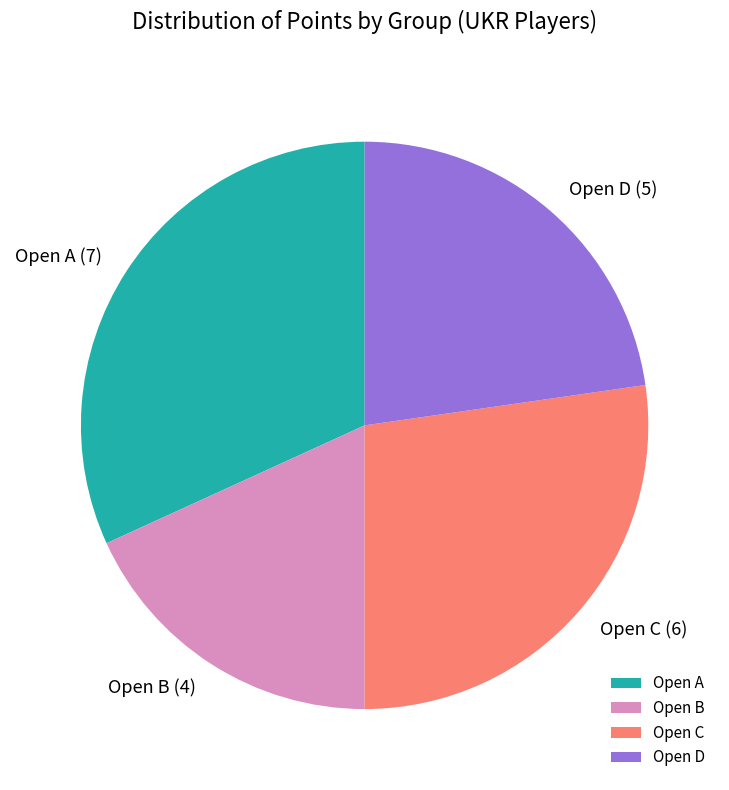

Which category has the biggest portion of the pie?

Open A